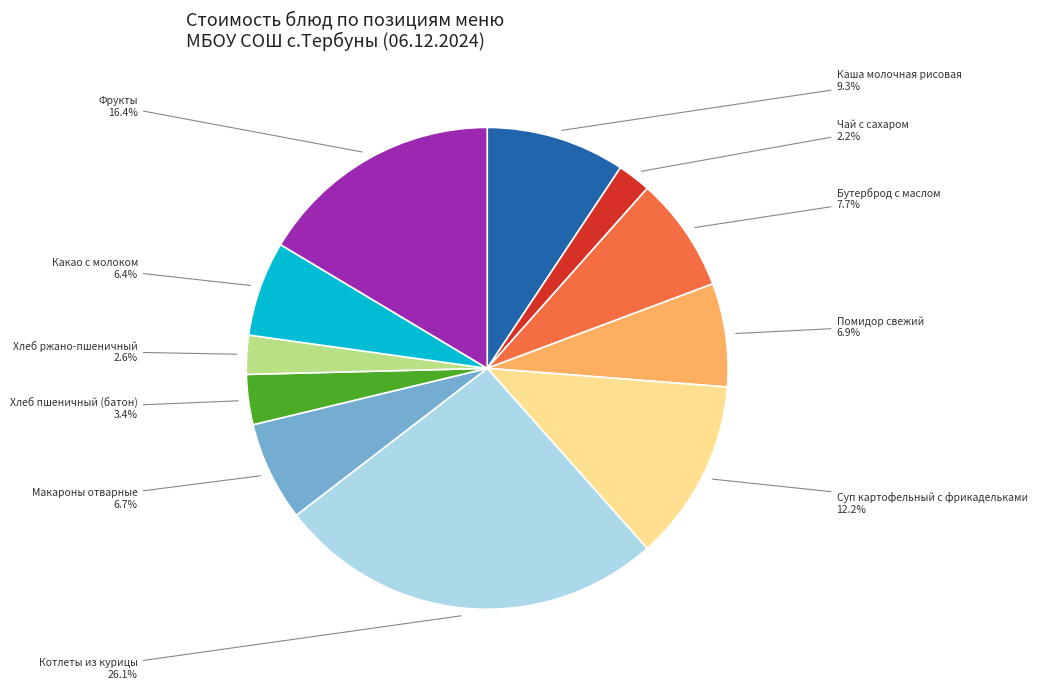

Which has a higher value, Помидор свежий or Котлеты из курицы?

Котлеты из курицы